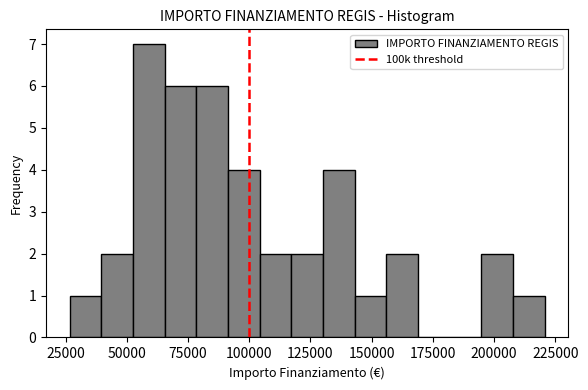

Read against the x-axis, roughly where is the centre of the tallest bar?

60000